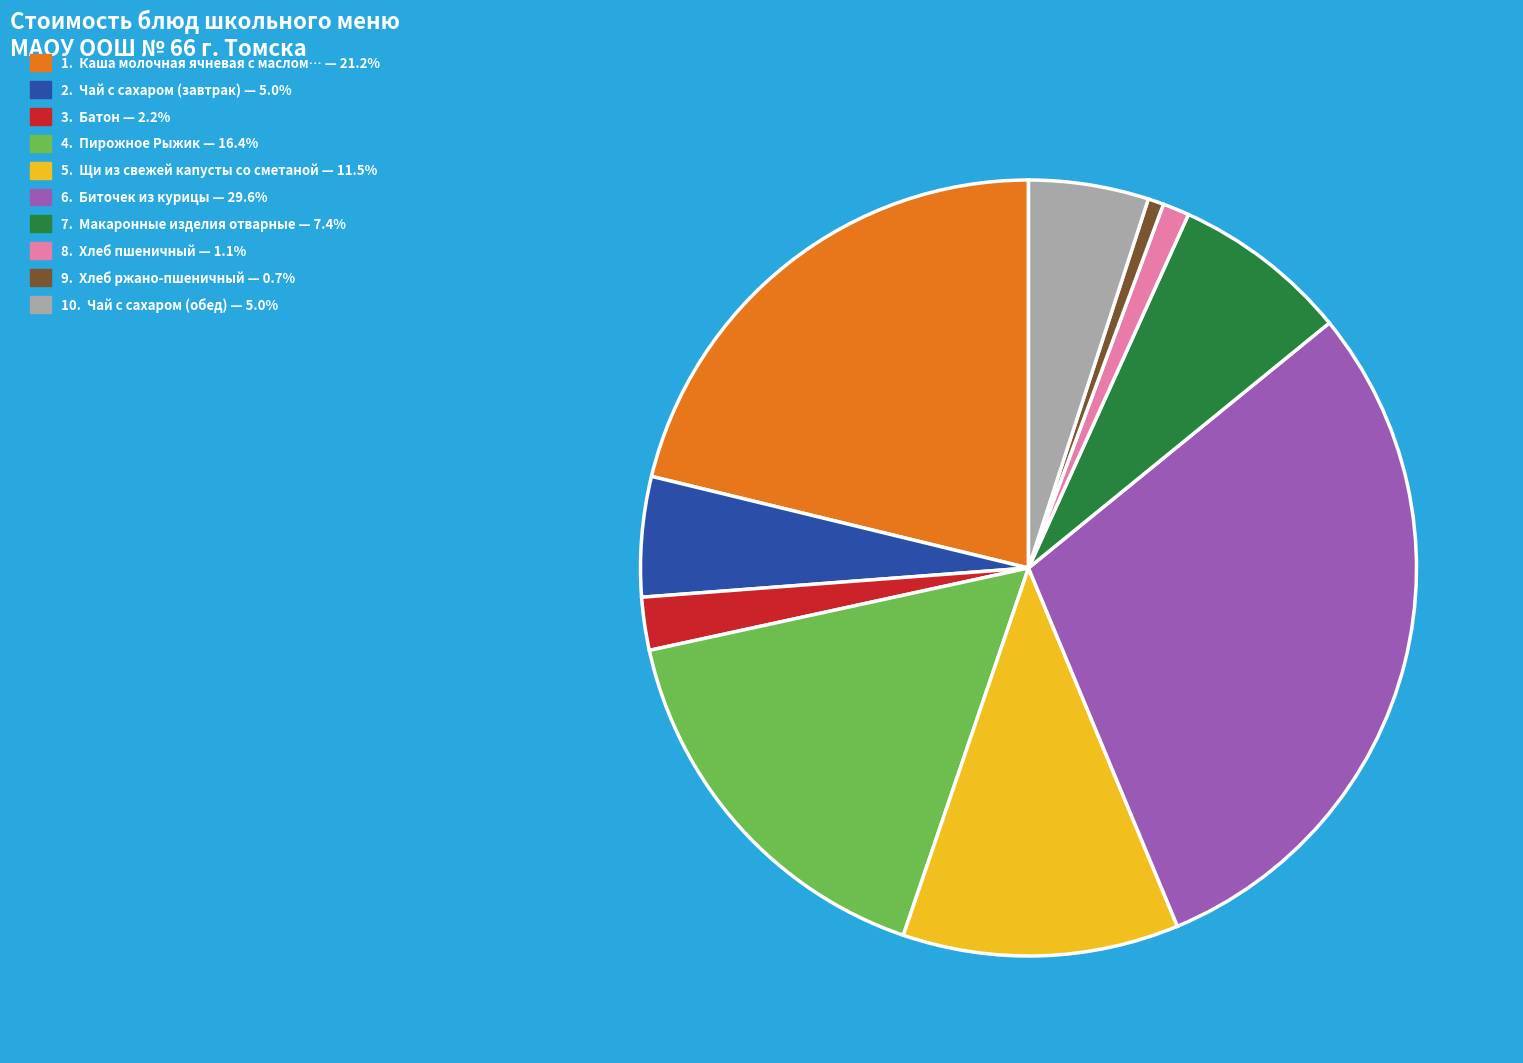

Count the number of slices in the pie.

10